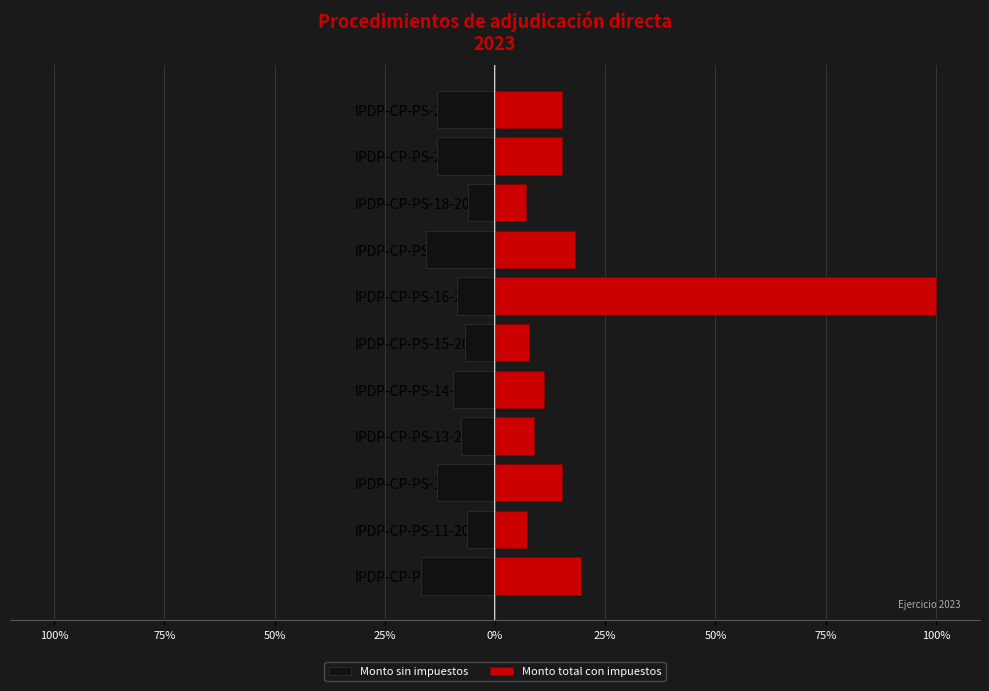

What is the difference between the maximum and second lowest values in the Monto sin impuestos series?

9.6